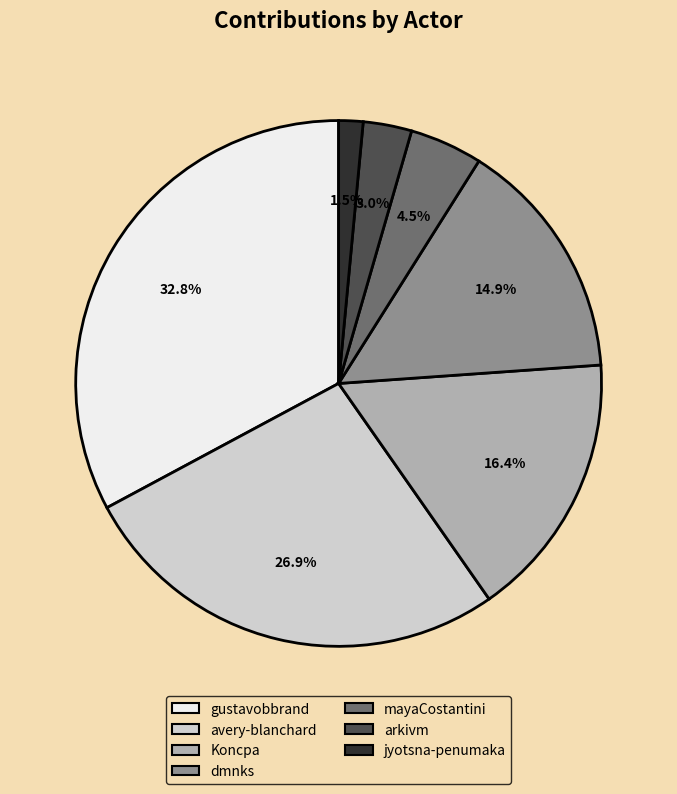

To the nearest percent, what is the combined percentage of arkivm and dmnks?

18%